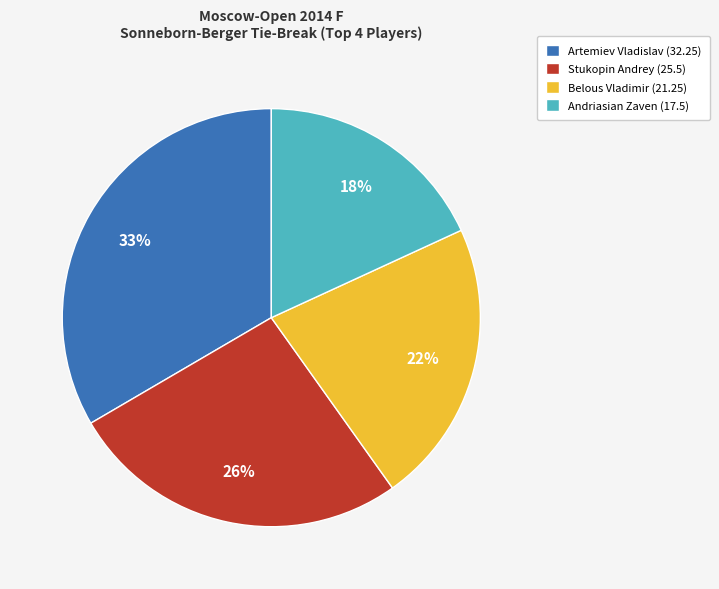

Combined, do Stukopin Andrey (25.5) and Andriasian Zaven (17.5) account for over 50%?

No